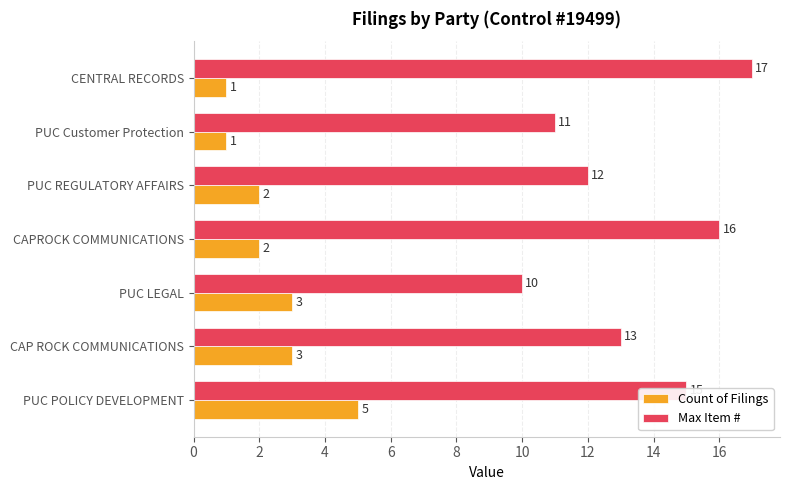

Rank the series by their maximum value, from highest to lowest.

Max Item #, Count of Filings